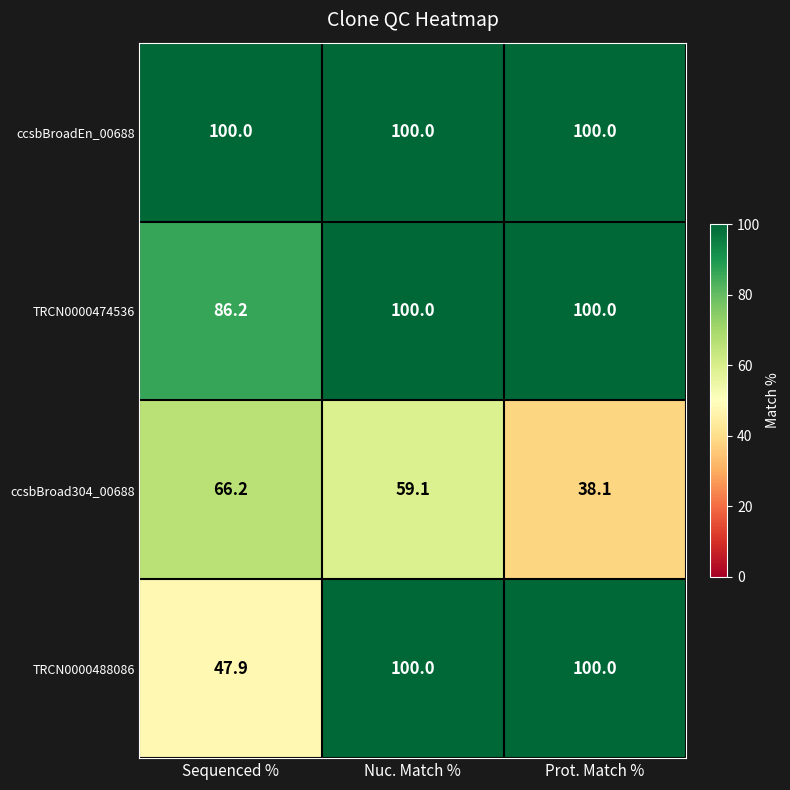

How many series are shown in this chart?

4